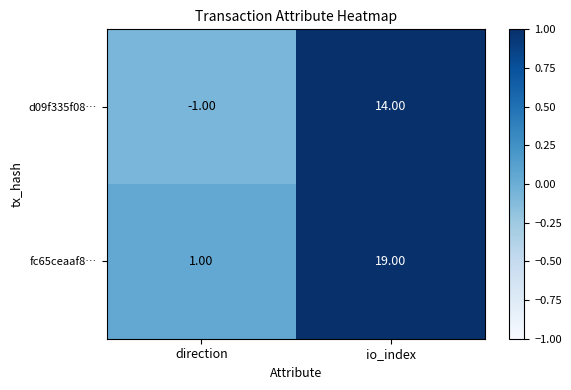

Which series changed the most between direction and io_index?

fc65ceaaf8…